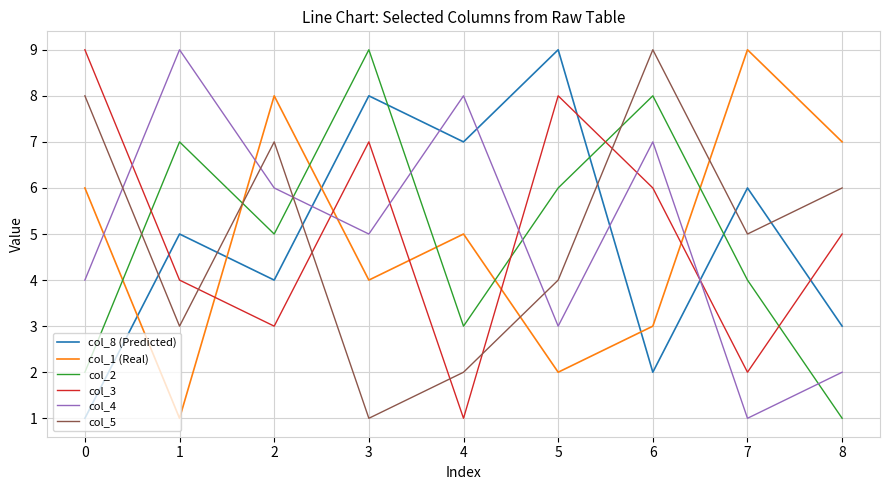

At which label is col_3 closest to 5?

8